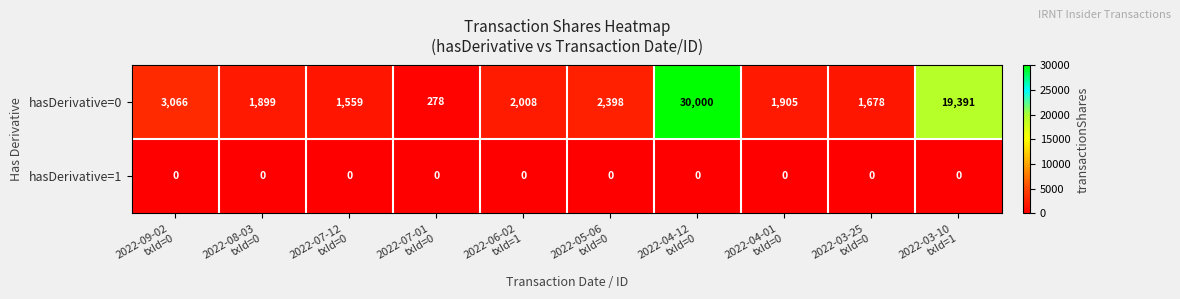

Which series has the largest range (max minus min)?

hasDerivative=0